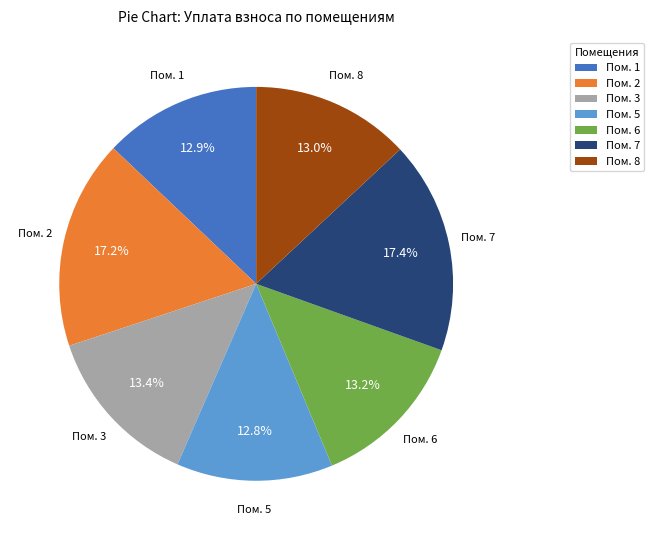

Does any single category account for the majority?

No